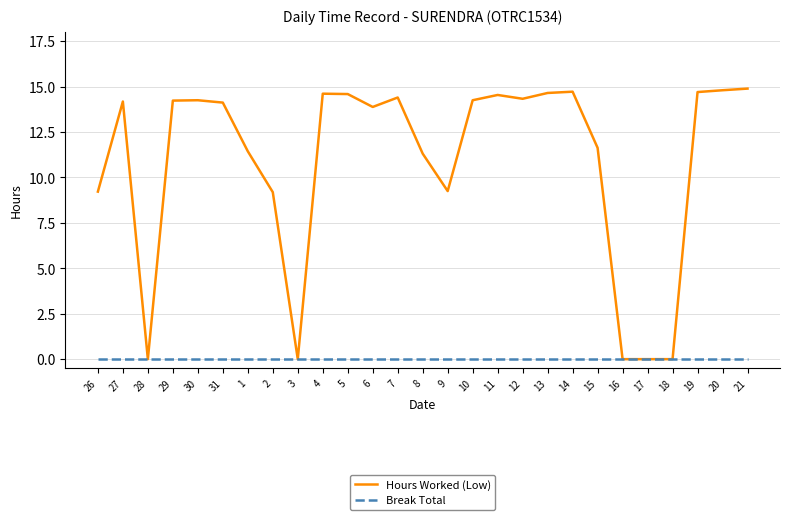

How many lines are shown in the chart?

2